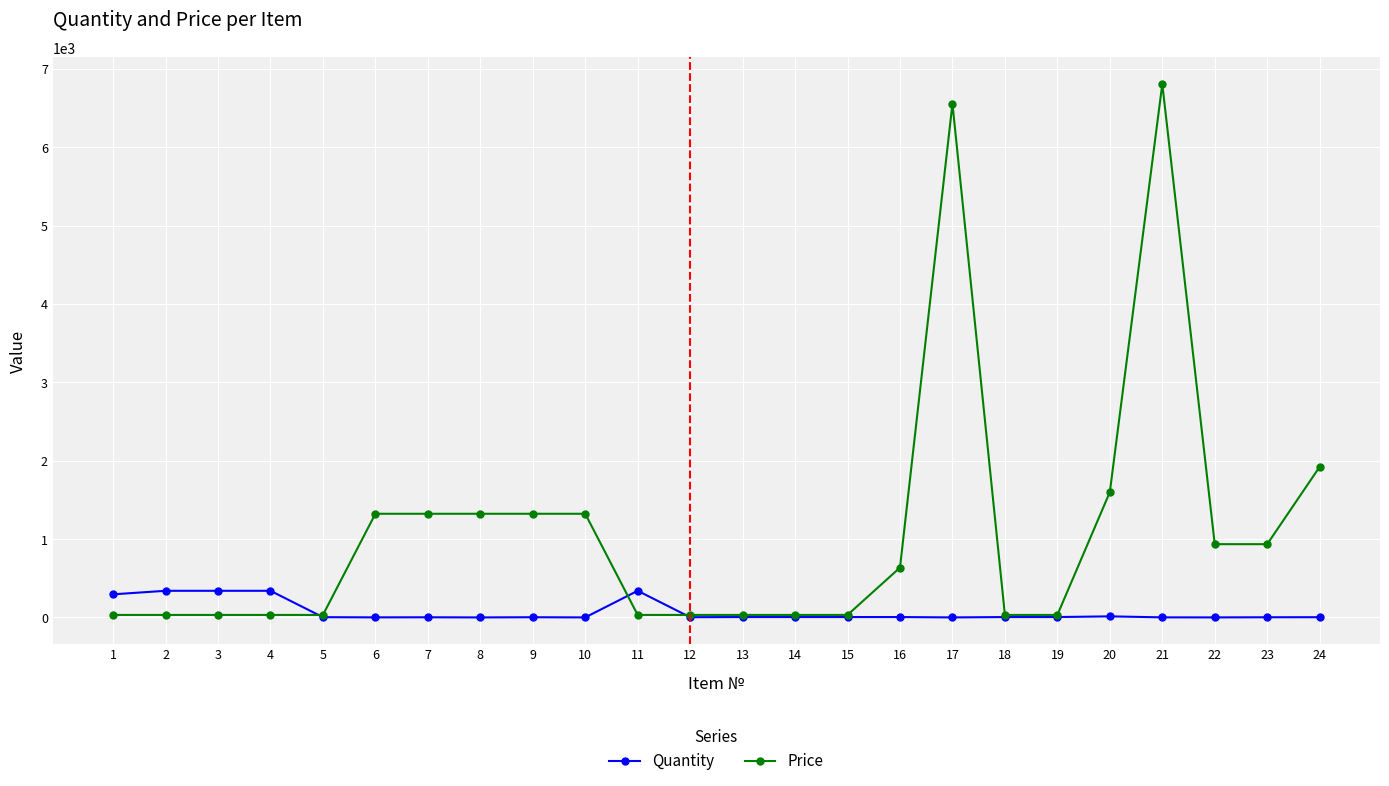

What is the average value of the Quantity series?

71.6